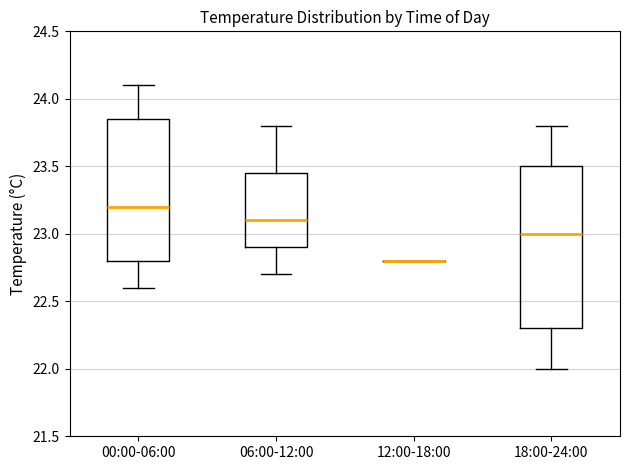

Reading left to right, transcribe this box plot: for each box, give where its median line is, the range the box spans, and where its two whiskers end, as read against the y-axis. The values are not printed on the chart, so give them approximately, as read against the axis.

00:00-06:00: median 23.20, box 22.80 to 23.85, whiskers 22.60 to 24.10
06:00-12:00: median 23.10, box 22.90 to 23.45, whiskers 22.70 to 23.80
12:00-18:00: box collapsed to a line at 22.80, whiskers 22.80 to 22.80
18:00-24:00: median 23.00, box 22.30 to 23.50, whiskers 22.00 to 23.80